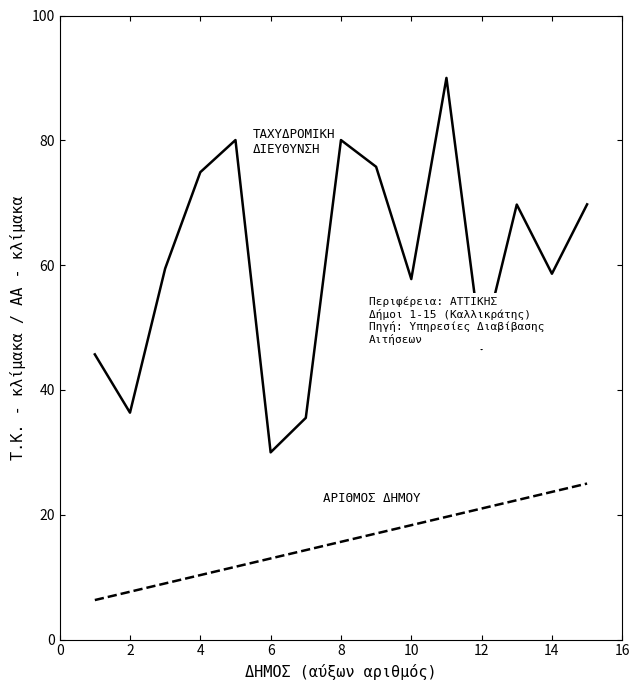

What is the smallest value displayed?

6.3